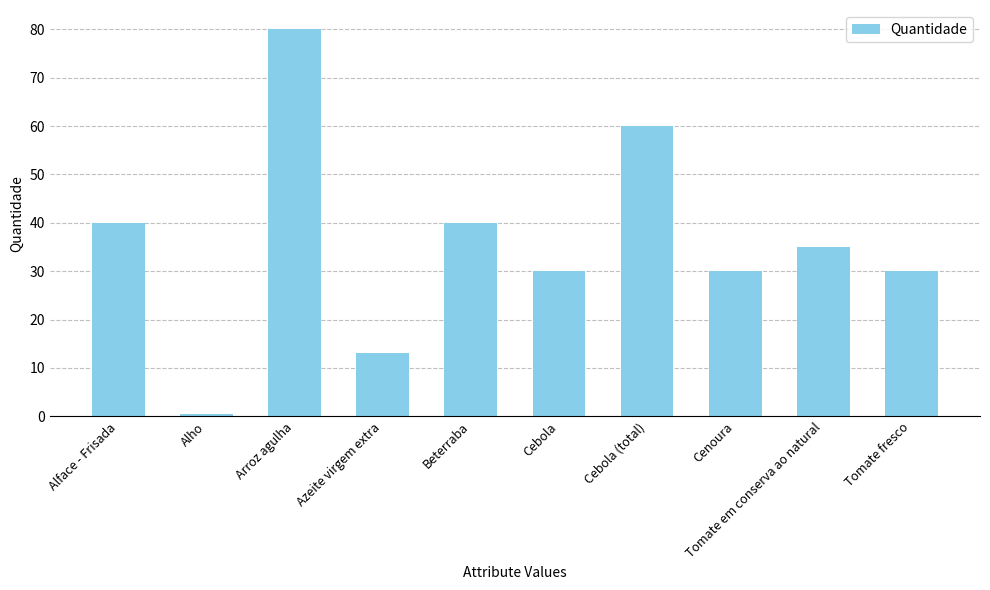

Reading left to right, extract all data points from this chart.

40.0	0.5	80.0	13.0	40.0	30.0	60.0	30.0	35.0	30.0